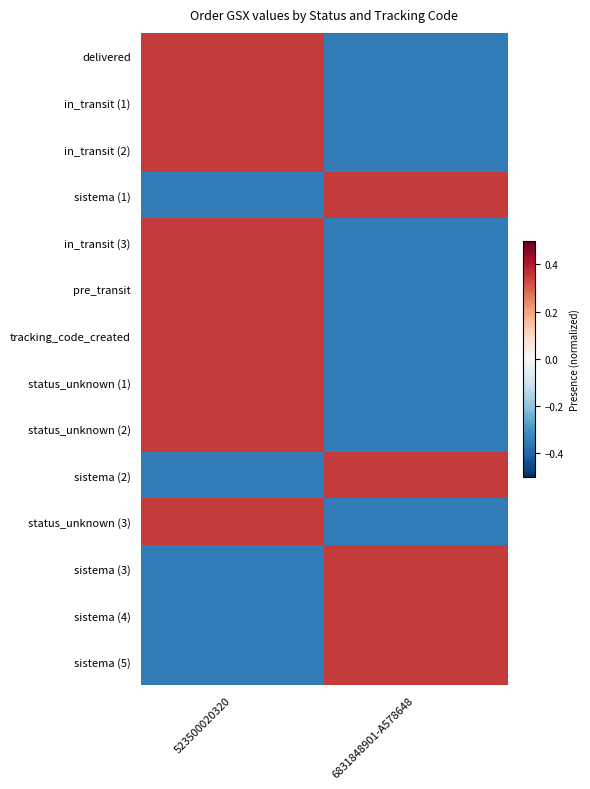

Reading left to right, extract all data points from this chart.

delivered: 523500020320=0.3	6831848901-A578648=-0.3
in_transit (1): 523500020320=0.3	6831848901-A578648=-0.3
in_transit (2): 523500020320=0.3	6831848901-A578648=-0.3
sistema (1): 523500020320=-0.3	6831848901-A578648=0.3
in_transit (3): 523500020320=0.3	6831848901-A578648=-0.3
pre_transit: 523500020320=0.3	6831848901-A578648=-0.3
tracking_code_created: 523500020320=0.3	6831848901-A578648=-0.3
status_unknown (1): 523500020320=0.3	6831848901-A578648=-0.3
status_unknown (2): 523500020320=0.3	6831848901-A578648=-0.3
sistema (2): 523500020320=-0.3	6831848901-A578648=0.3
status_unknown (3): 523500020320=0.3	6831848901-A578648=-0.3
sistema (3): 523500020320=-0.3	6831848901-A578648=0.3
sistema (4): 523500020320=-0.3	6831848901-A578648=0.3
sistema (5): 523500020320=-0.3	6831848901-A578648=0.3